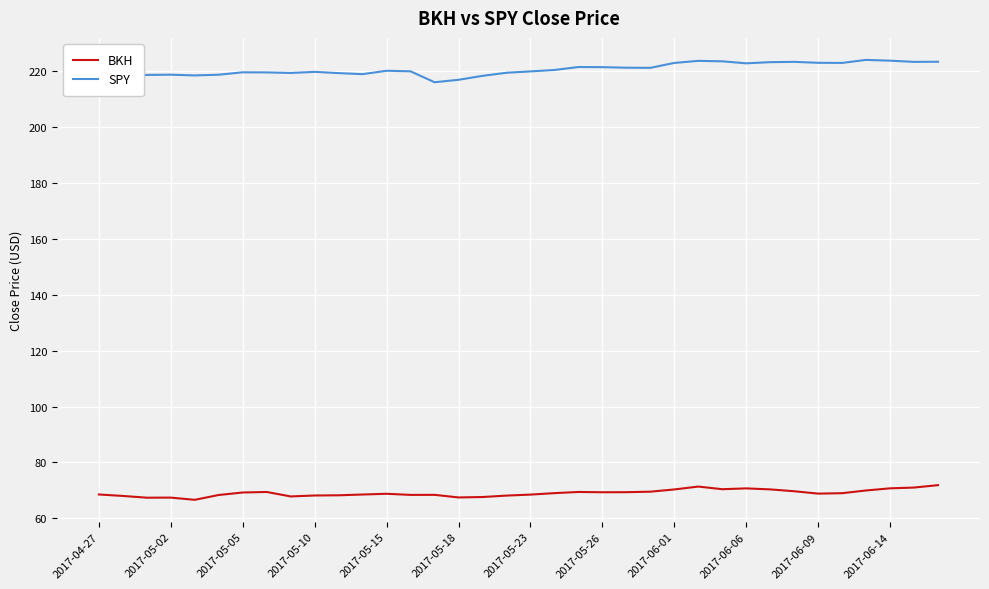

Which series has the largest total across all categories?

SPY